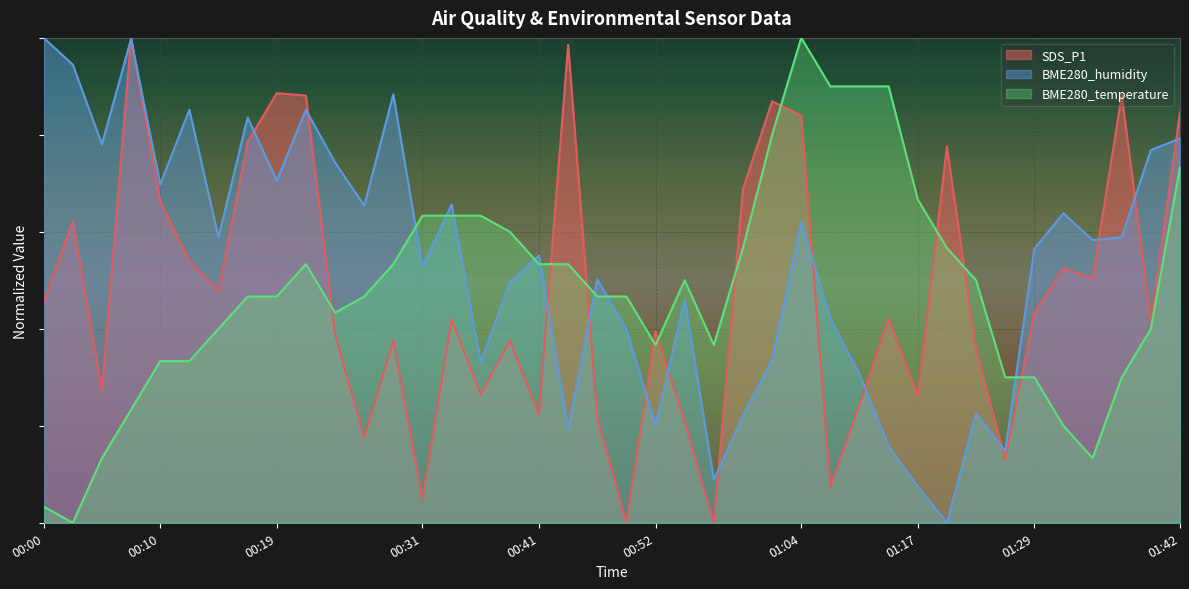

Reading right to left, list all the values displayed in this chart.

SDS_P1: 0.8	0.4	0.9	0.5	0.5	0.4	0.1	0.4	0.8	0.3	0.4	0.2	0.1	0.8	0.9	0.7	0.0	0.2	0.4	0.0	0.2	1.0	0.2	0.4	0.3	0.4	0.0	0.4	0.2	0.4	0.9	0.9	0.8	0.5	0.5	0.7	1.0	0.3	0.6	0.5
BME280_humidity: 0.8	0.8	0.6	0.6	0.6	0.6	0.1	0.2	0.0	0.1	0.2	0.3	0.4	0.6	0.3	0.2	0.1	0.5	0.2	0.4	0.5	0.2	0.6	0.5	0.3	0.7	0.5	0.9	0.7	0.7	0.9	0.7	0.8	0.6	0.9	0.7	1.0	0.8	0.9	1.0
BME280_temperature: 0.7	0.4	0.3	0.1	0.2	0.3	0.3	0.5	0.6	0.7	0.9	0.9	0.9	1.0	0.8	0.6	0.4	0.5	0.4	0.5	0.5	0.5	0.5	0.6	0.6	0.6	0.6	0.5	0.5	0.4	0.5	0.5	0.5	0.4	0.3	0.3	0.2	0.1	0.0	0.0